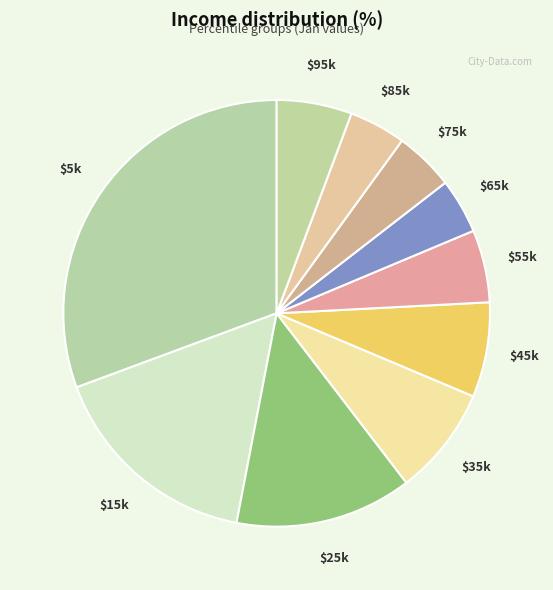

True or false: $85k accounts for 4% of the total.

True